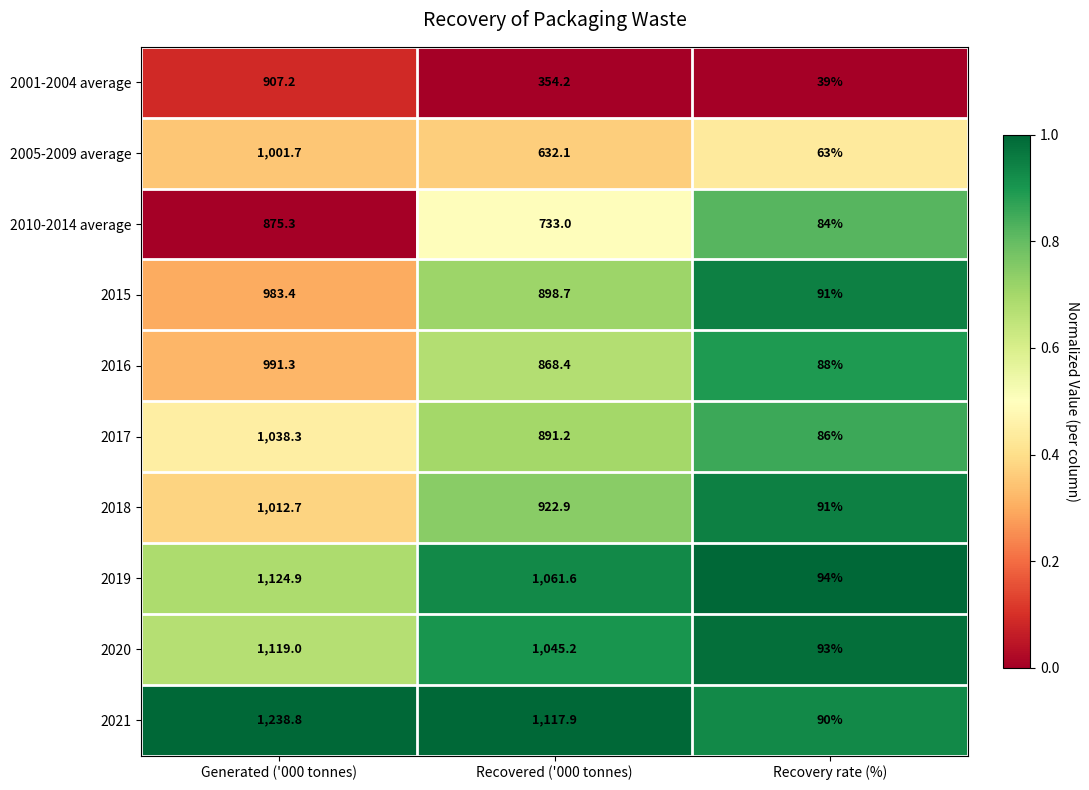

The 2017 series shows 891.2 at Recovered ('000 tonnes). True or false?

True